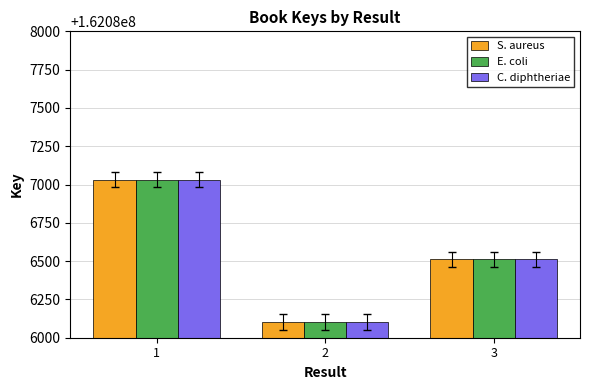

What is the difference between the S. aureus values at 1 and 3?

520